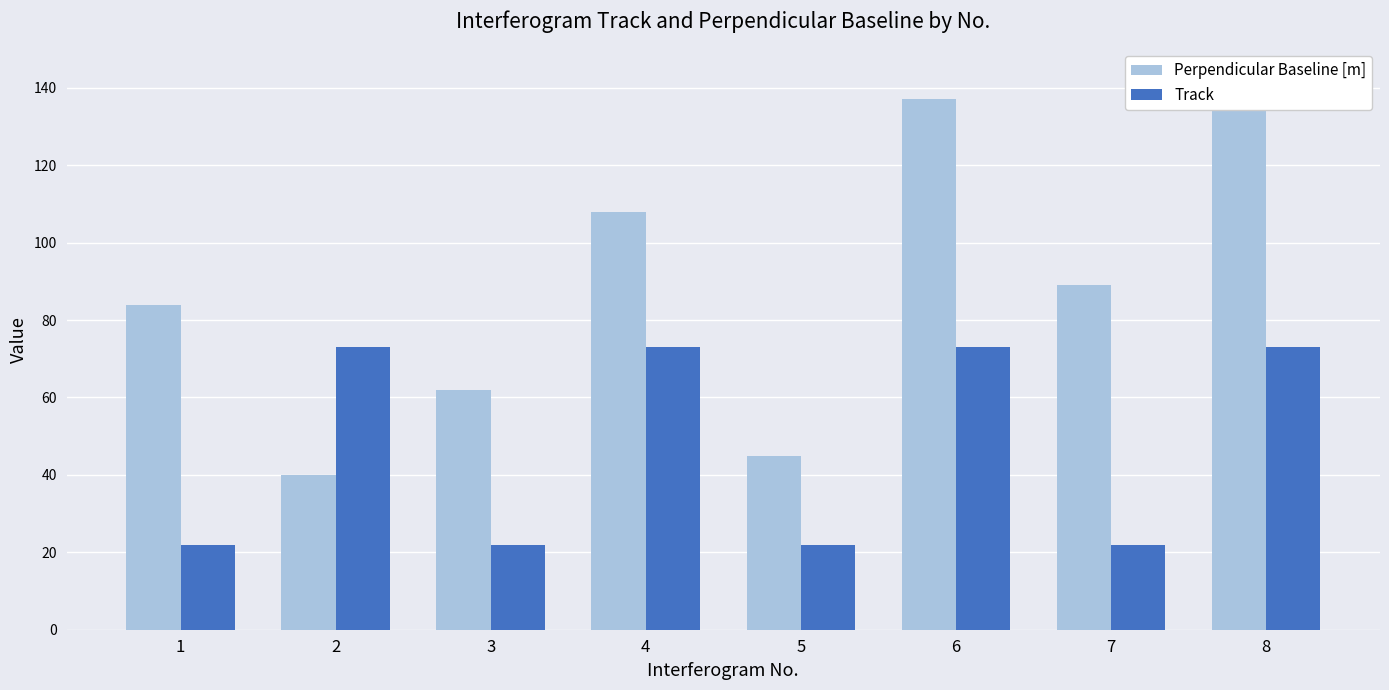

Between 4 and 7, which series saw the biggest shift?

Track